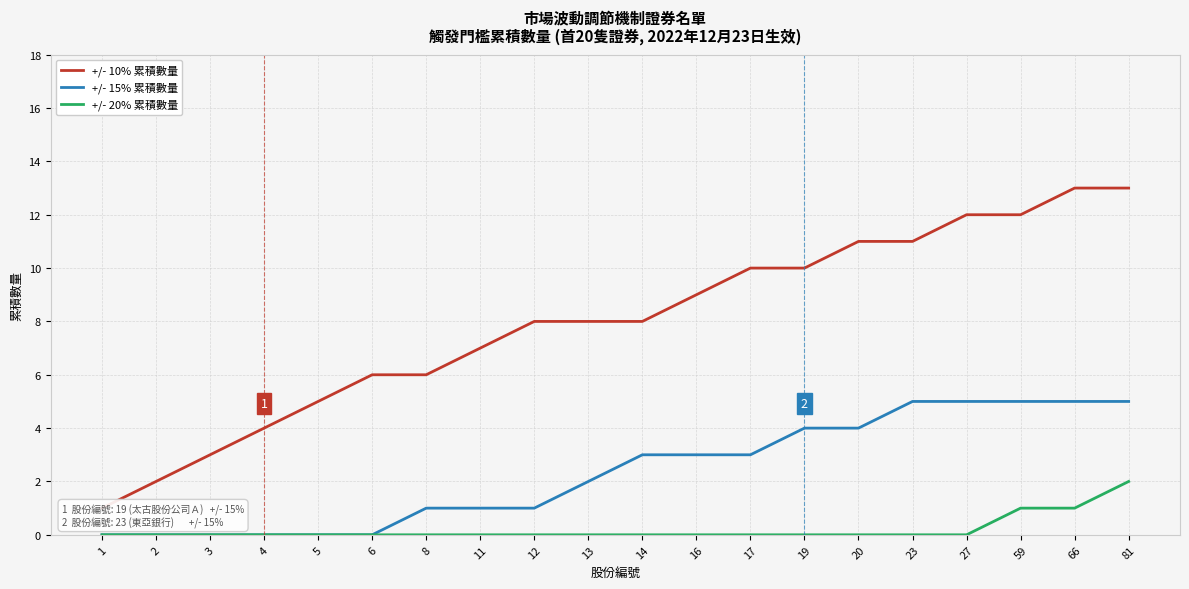

Is the value of +/- 15% 累積數量 at 20 greater than the value of +/- 20% 累積數量 at 23?

Yes